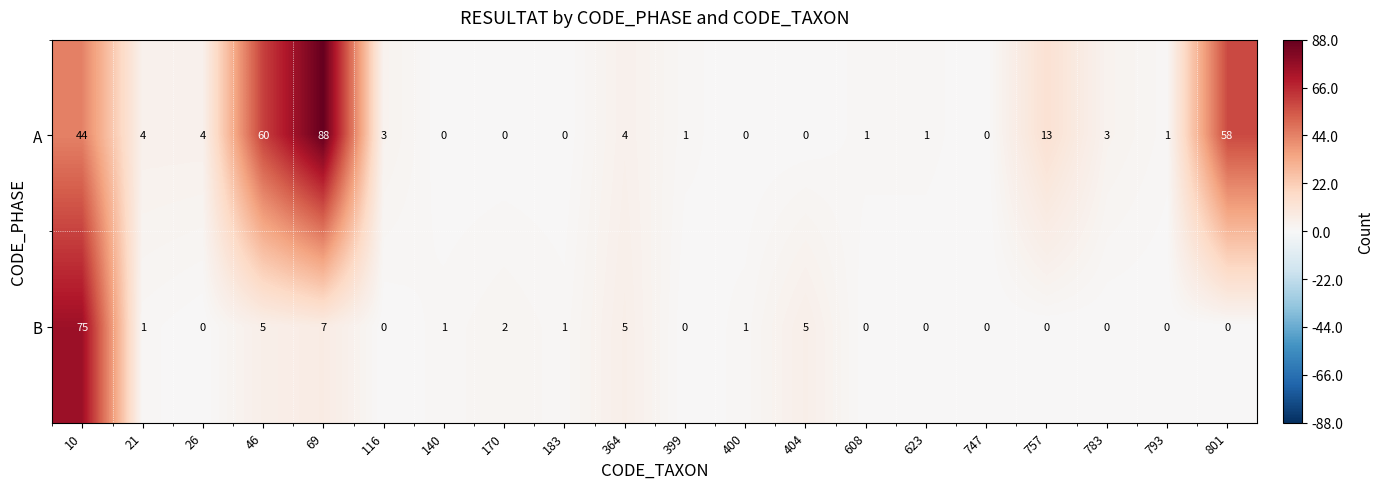

Where is B nearest to the value 37?

69